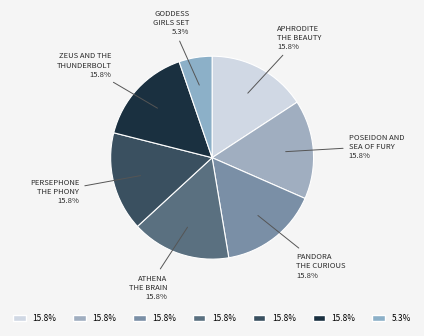

What is the smallest slice in the pie chart?

GODDESS GIRLS SET